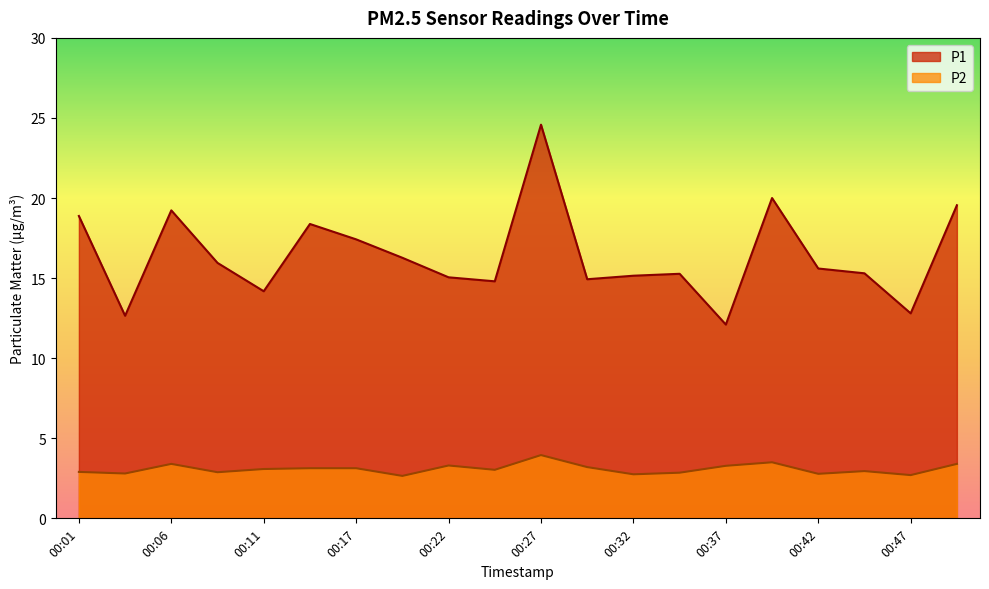

Reading left to right, list all the values displayed in this chart.

P1: 00:01=18.9	00:04=12.7	00:06=19.2	00:09=15.9	00:11=14.2	00:14=18.4	00:17=17.4	00:19=16.3	00:22=15.1	00:25=14.8	00:27=24.6	00:29=14.9	00:32=15.2	00:34=15.3	00:37=12.1	00:39=20.0	00:42=15.6	00:44=15.3	00:47=12.8	00:49=19.6
P2: 00:01=2.9	00:04=2.8	00:06=3.4	00:09=2.9	00:11=3.1	00:14=3.1	00:17=3.1	00:19=2.6	00:22=3.3	00:25=3.0	00:27=4.0	00:29=3.2	00:32=2.8	00:34=2.9	00:37=3.3	00:39=3.5	00:42=2.8	00:44=3.0	00:47=2.7	00:49=3.4